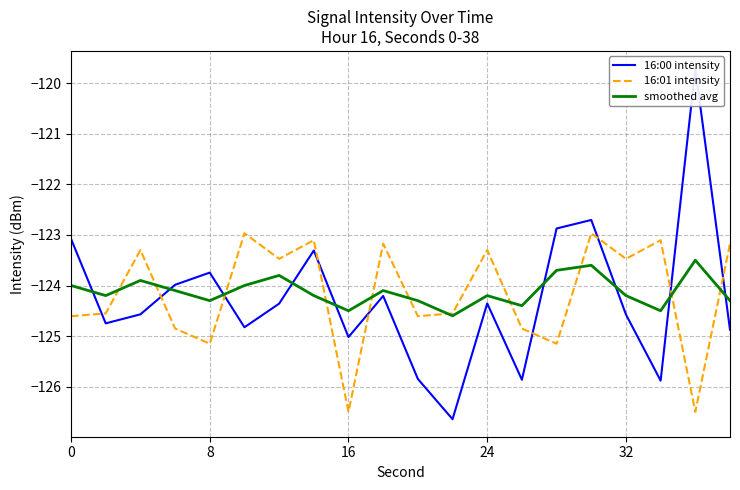

True or false: 16:01 intensity has more than 0 points higher than both neighbors.

True